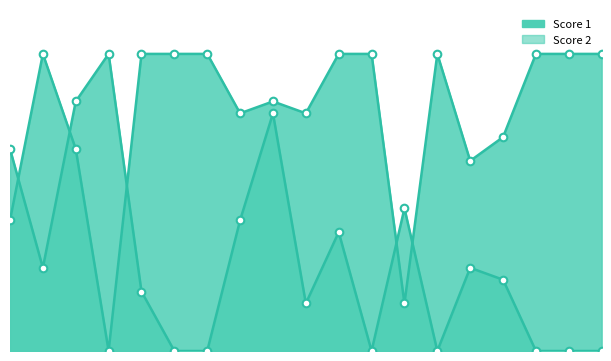

Which series has the widest spread of Y values?

Score 1